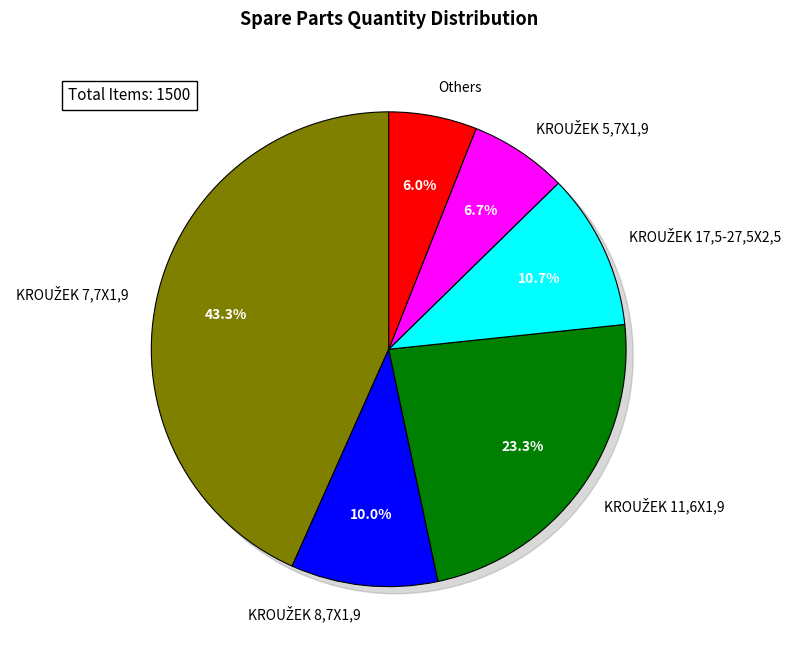

To the nearest percent, what percentage of the pie is KROUŽEK TĚSNÍCÍ 5,7X1,9?

7%